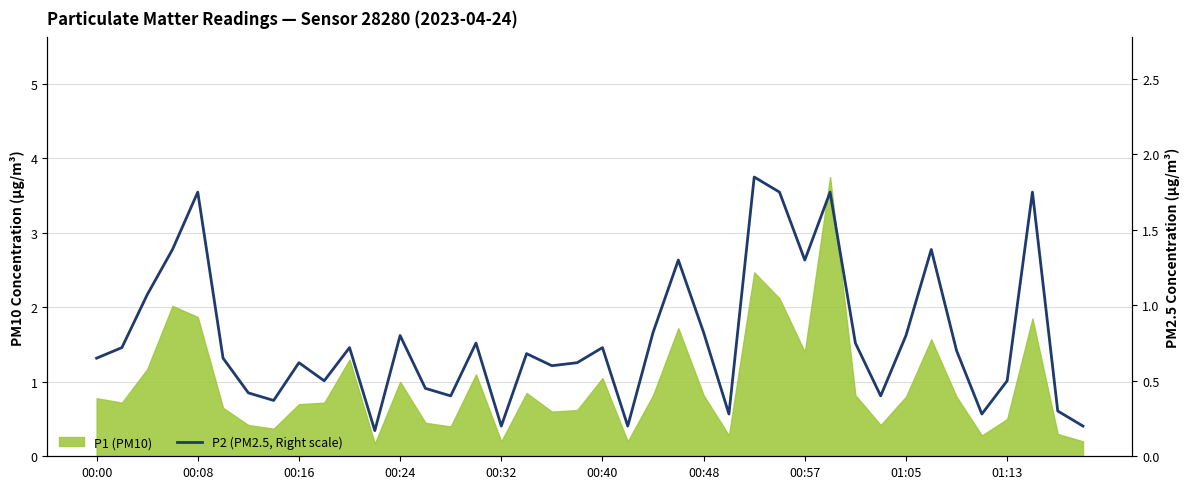

What position from the left is 27?

28